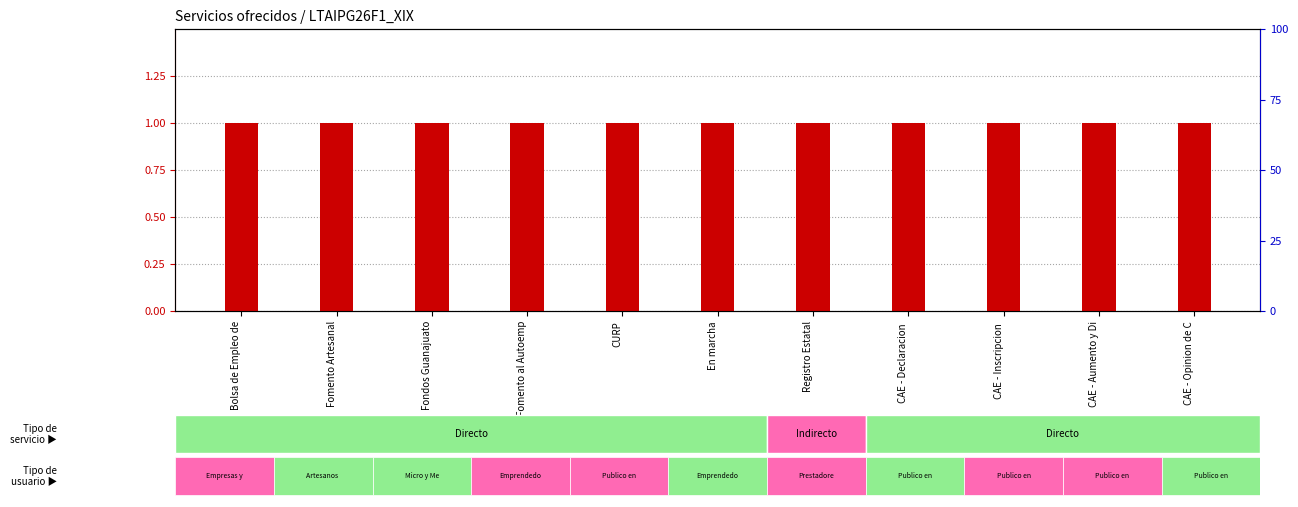

Is the value of transformed count at Fomento al Autoemp greater than the value of percentile rank within the sample at Fondos Guanajuato?

Yes